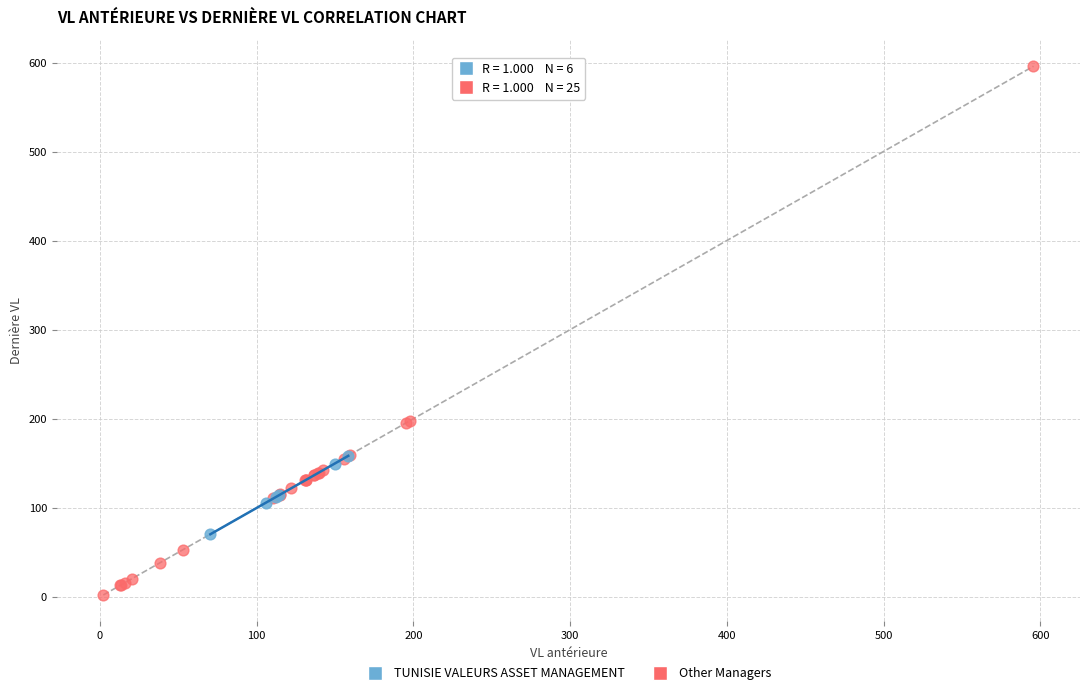

Which series has the largest Y range (max minus min)?

Other Managers